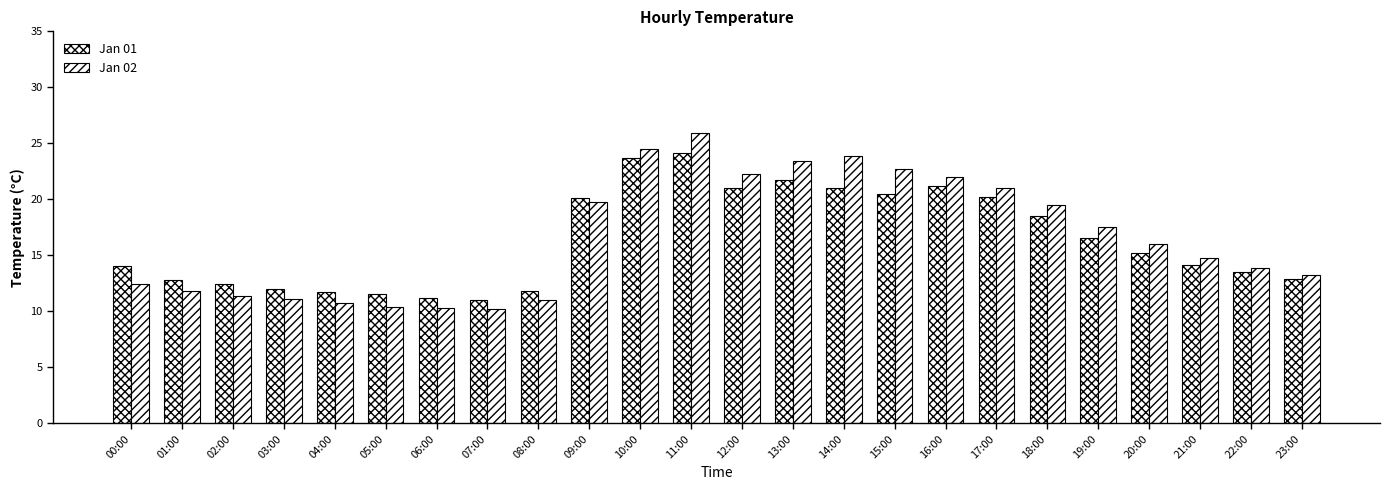

What is the label of the 3rd bar from the right?

21:00